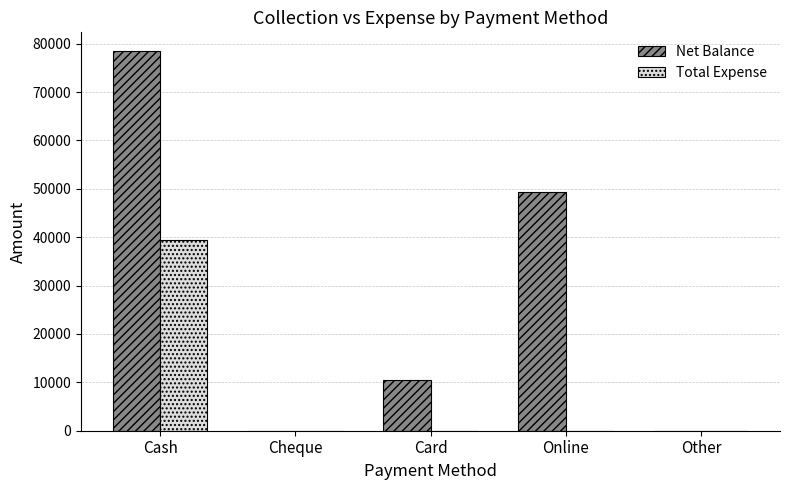

How many groups of bars are there?

5